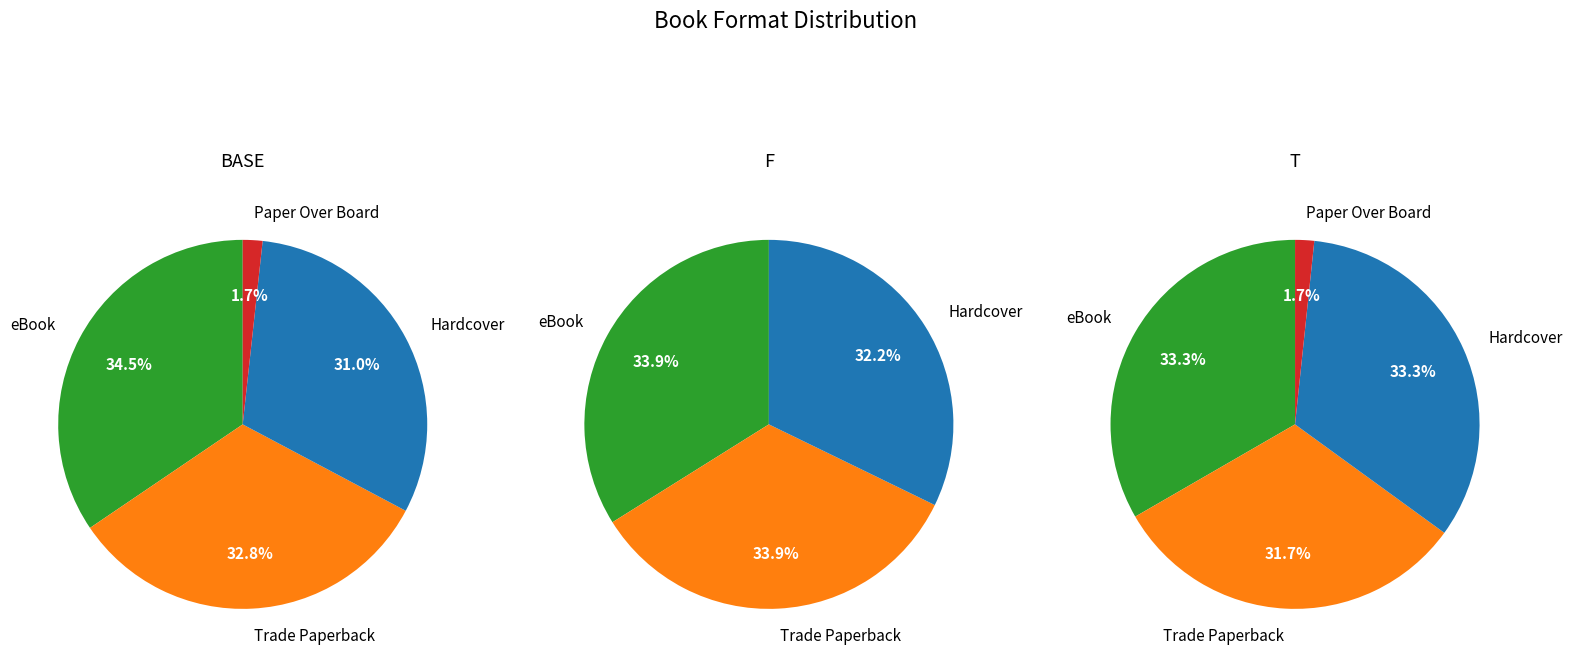

What is the smallest slice in the pie chart?

Paper Over Board